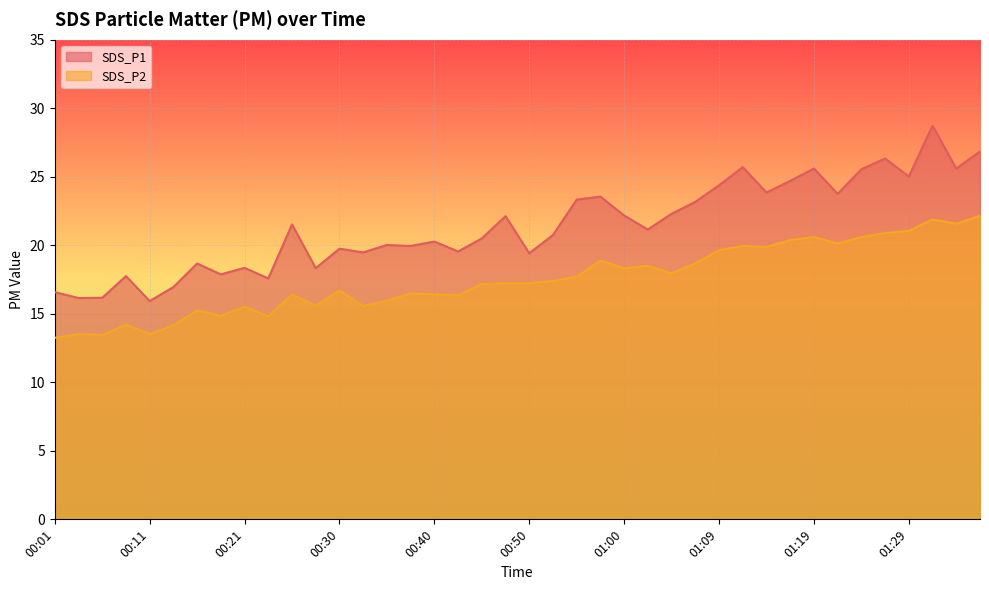

Which has a higher value, 00:52 or 01:26?

01:26